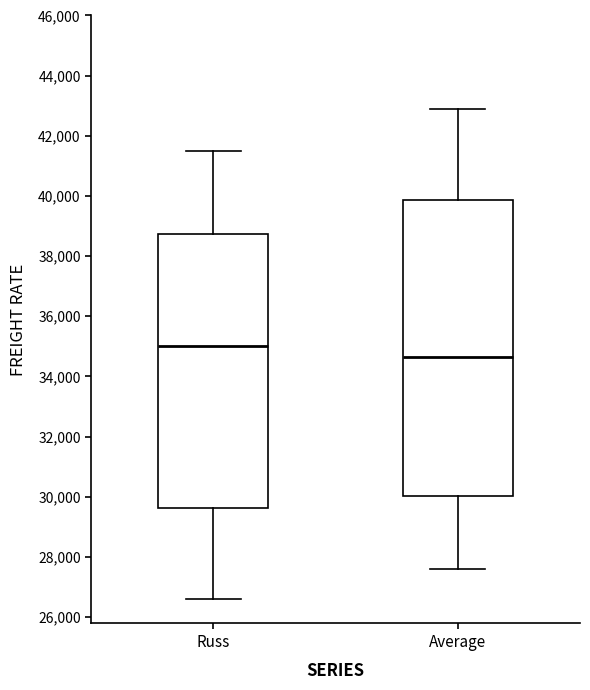

Where is the upper edge of the box for Average on the y-axis? The values are not printed on the chart, so give them approximately, as read against the axis.

39800